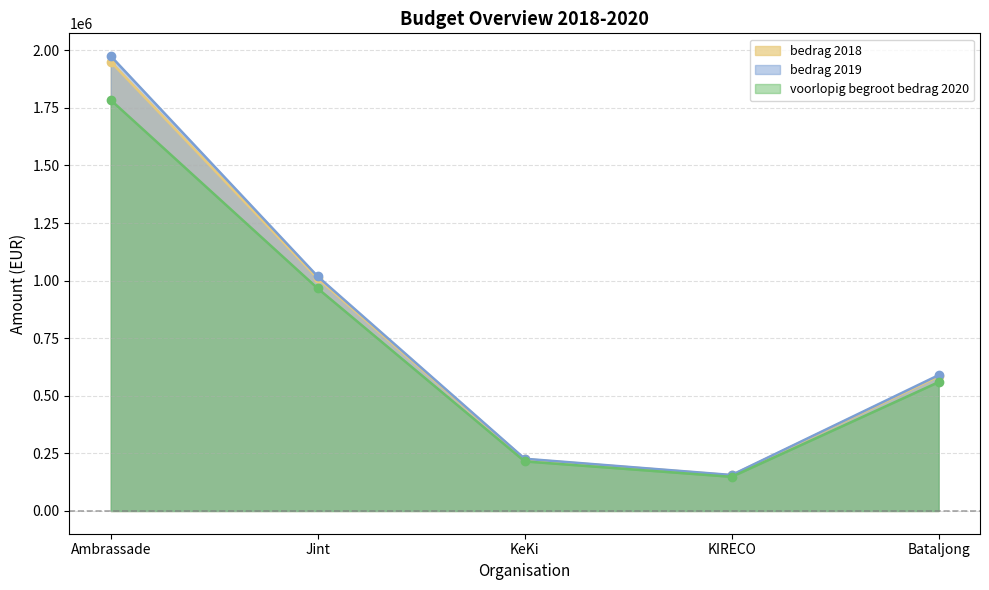

How many values in the voorlopig begroot bedrag 2020 series are below 559558?

2